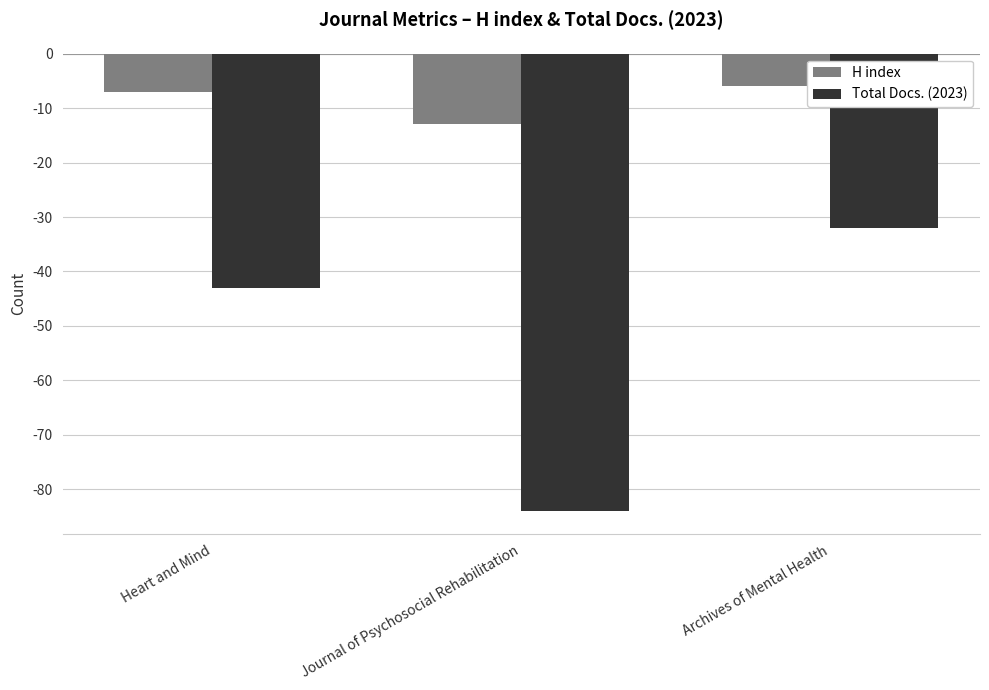

Rank the series by their maximum value, from lowest to highest.

Total Docs. (2023), H index